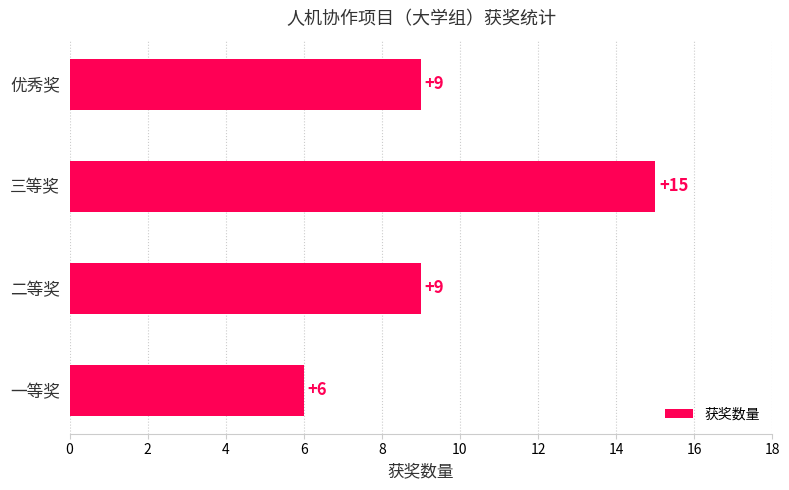

Count the values in the range 9 to 15.

3